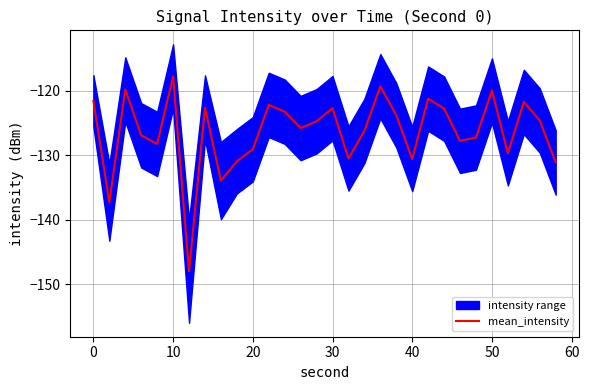

True or false: mean_intensity has a value of -45.1 at 0.

False